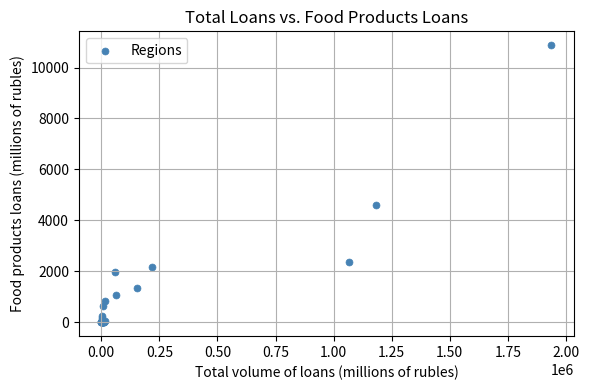

What Y value in the scatter plot is closest to 5438?

4589.5